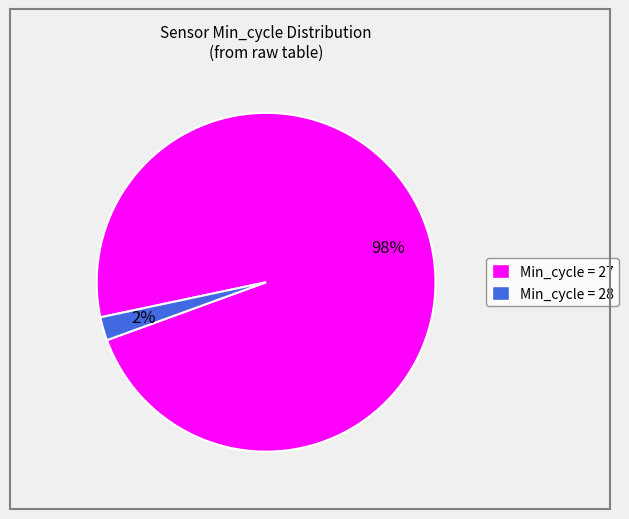

Is the sum of Min_cycle = 27 and Min_cycle = 28 greater than half?

Yes